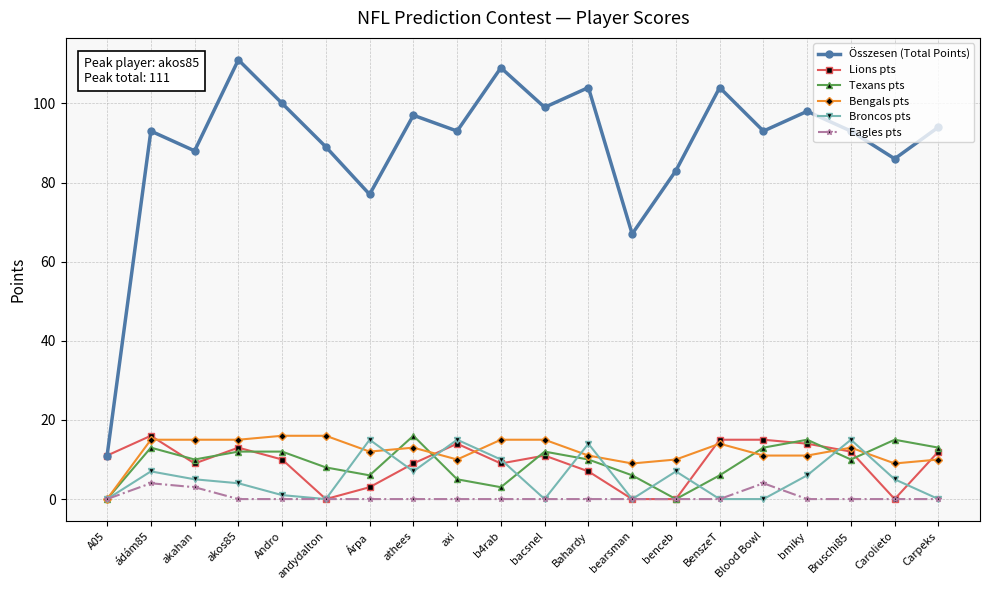

How many series are shown in this chart?

6